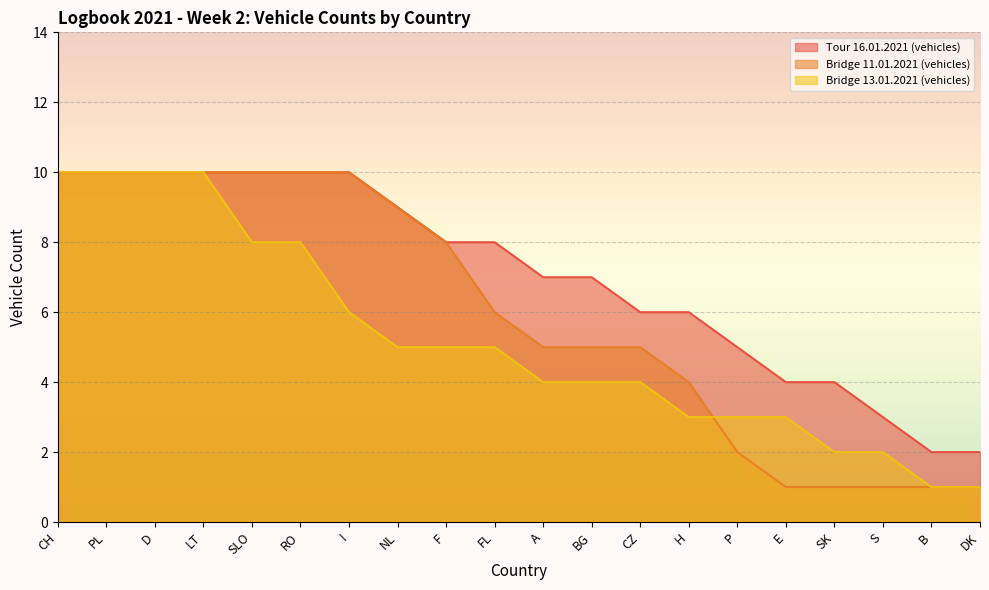

What is the sum of the Bridge 13.01.2021 (vehicles) values at SK and B?

3